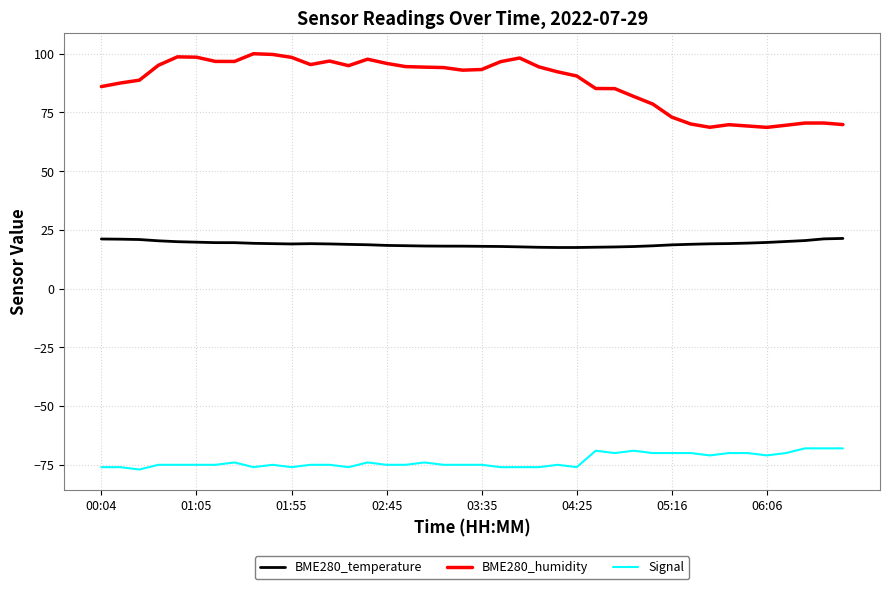

What is the greatest value displayed?

100.0